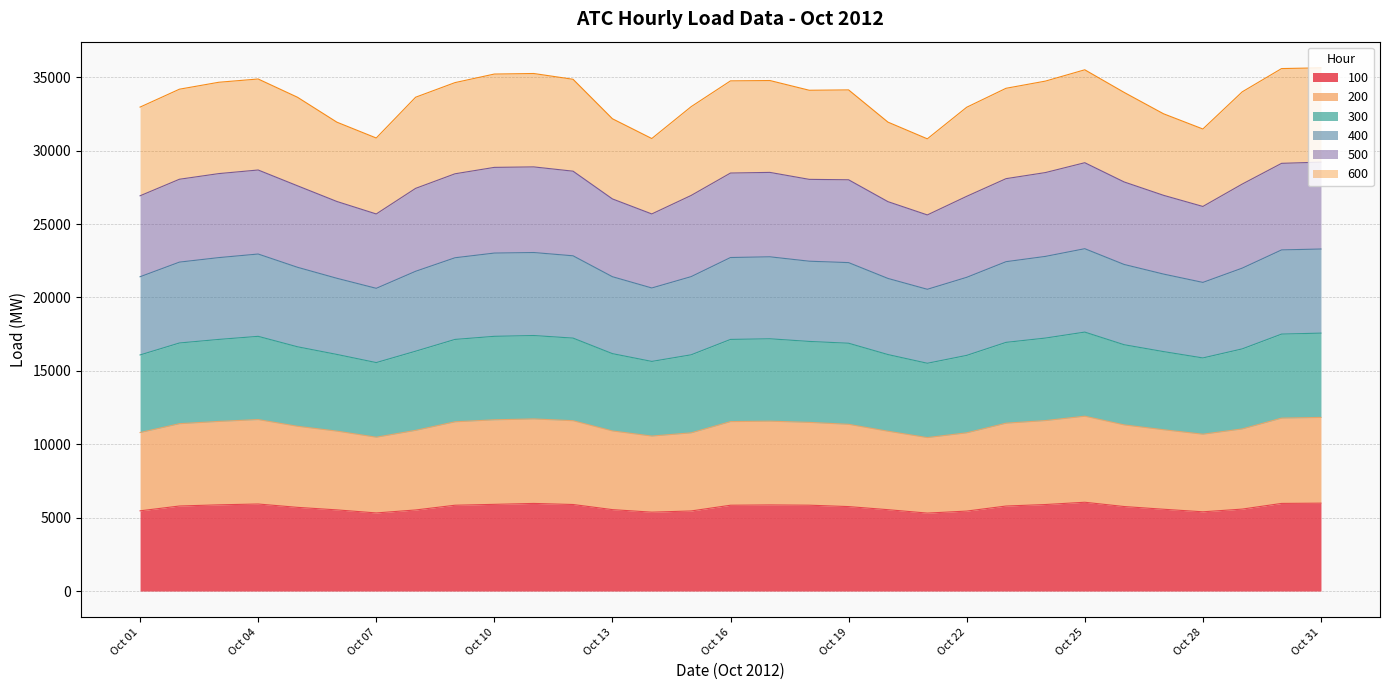

What is the maximum value for 100?

6051.0